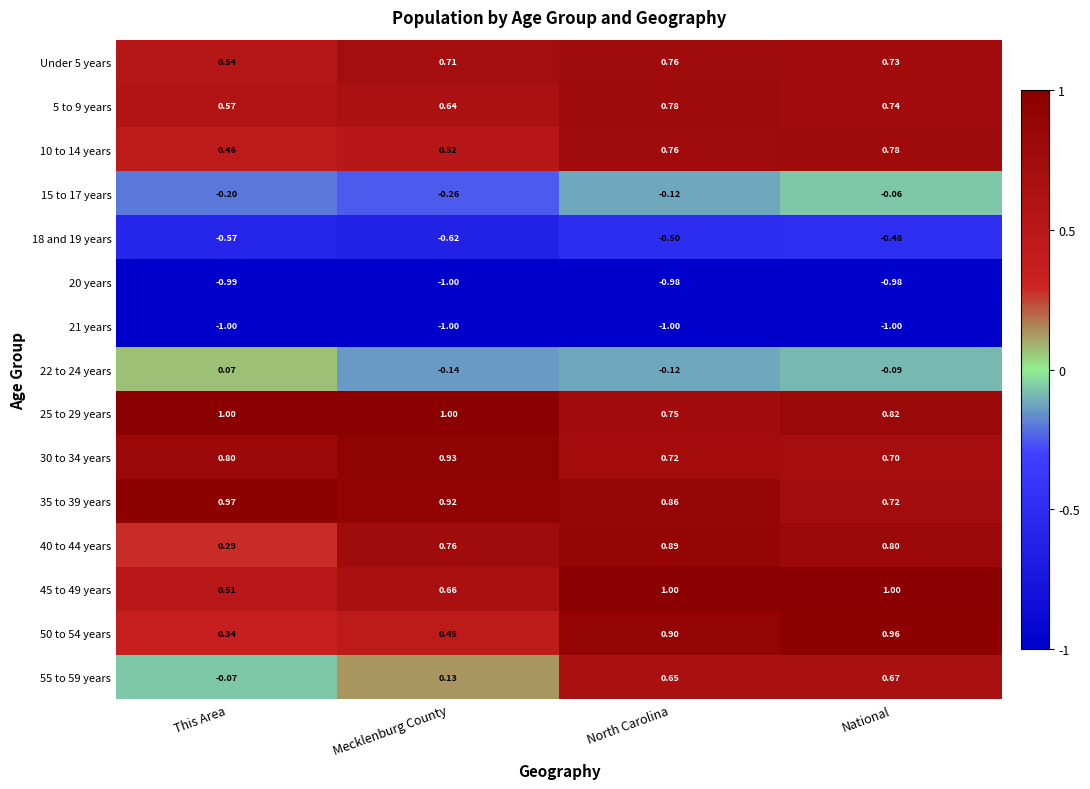

At which label is 25 to 29 years closest to 0?

North Carolina